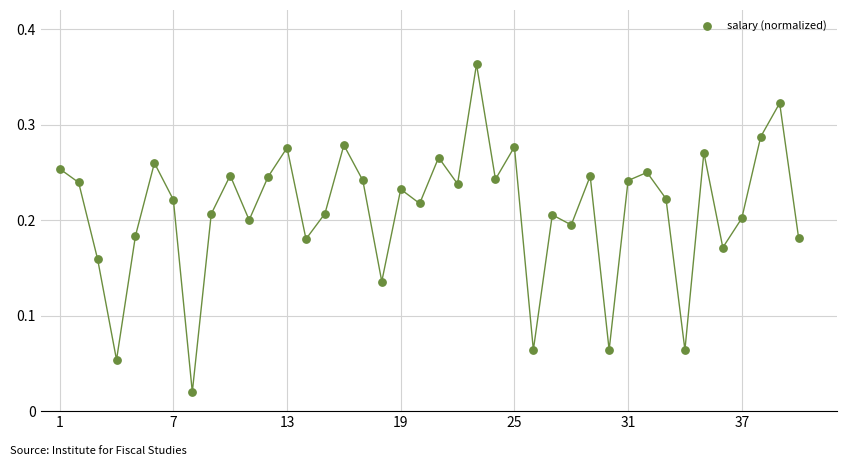

What is the range of X values (max minus min)?

39.0